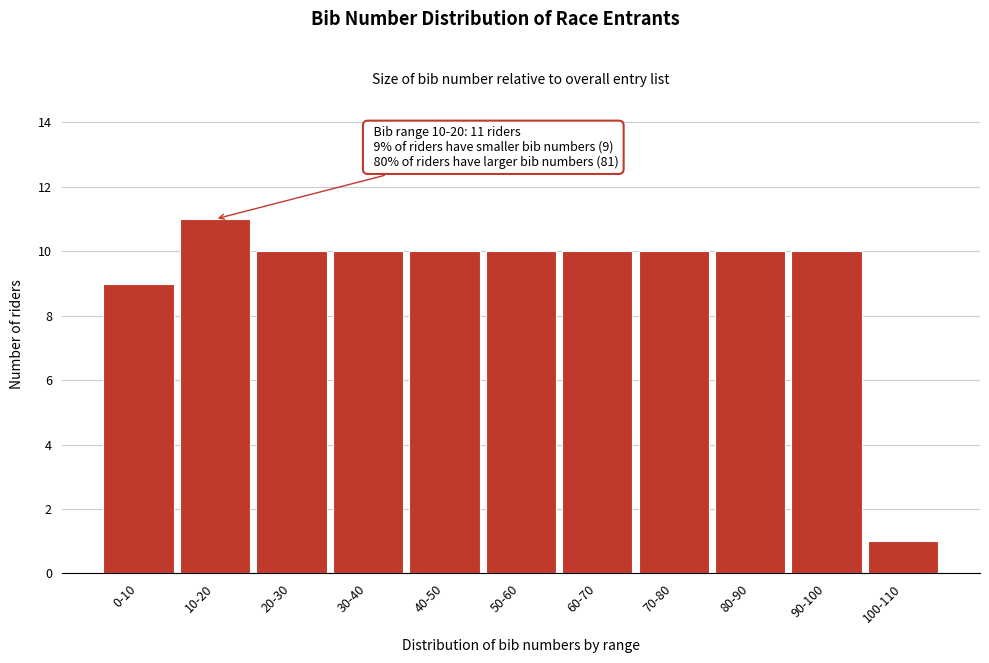

Reading right to left, list all the values displayed in this chart.

1	10	10	10	10	10	10	10	10	11	9